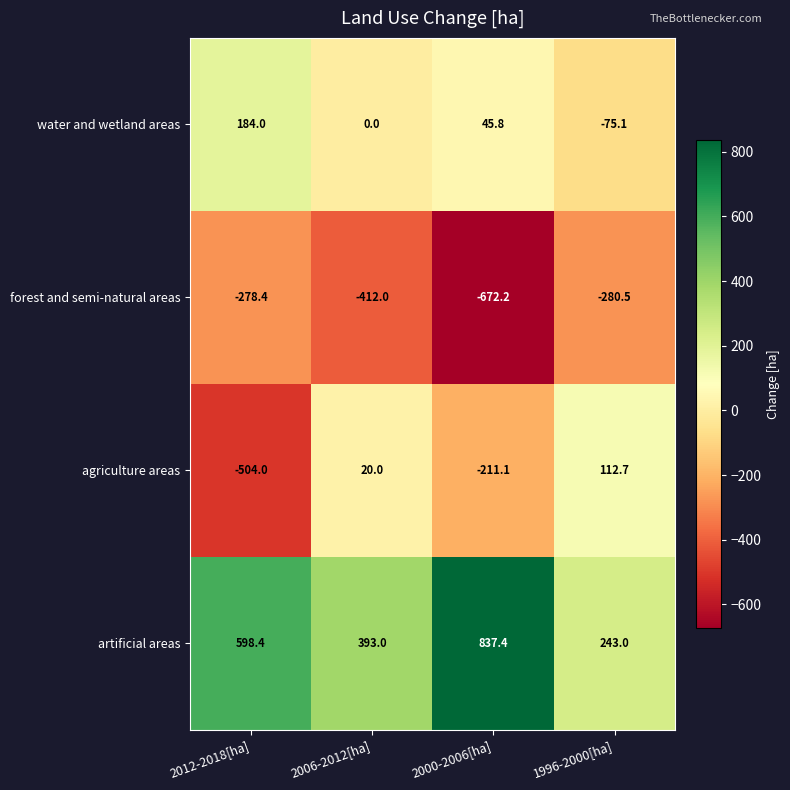

What value does the water and wetland areas series have at 2012-2018[ha]?

184.0